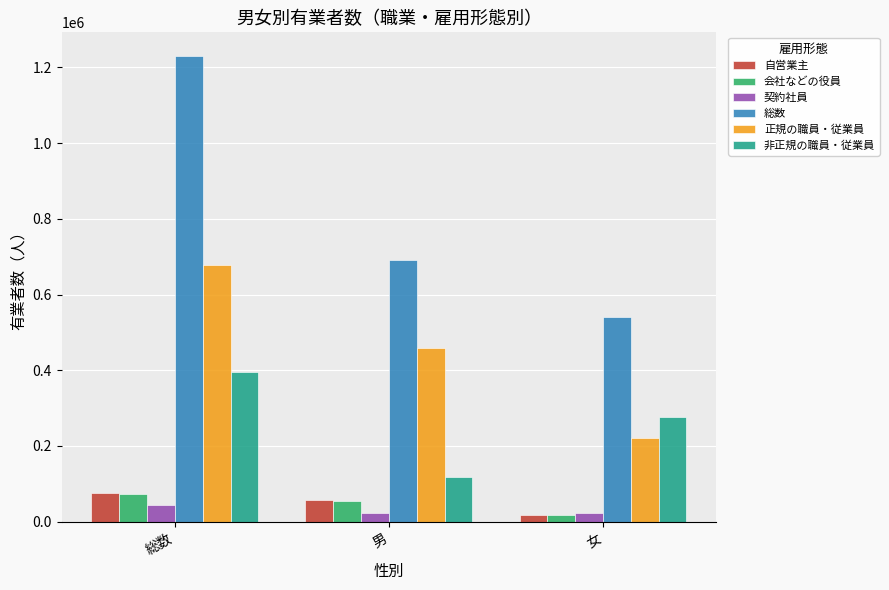

Are the bars horizontal?

No